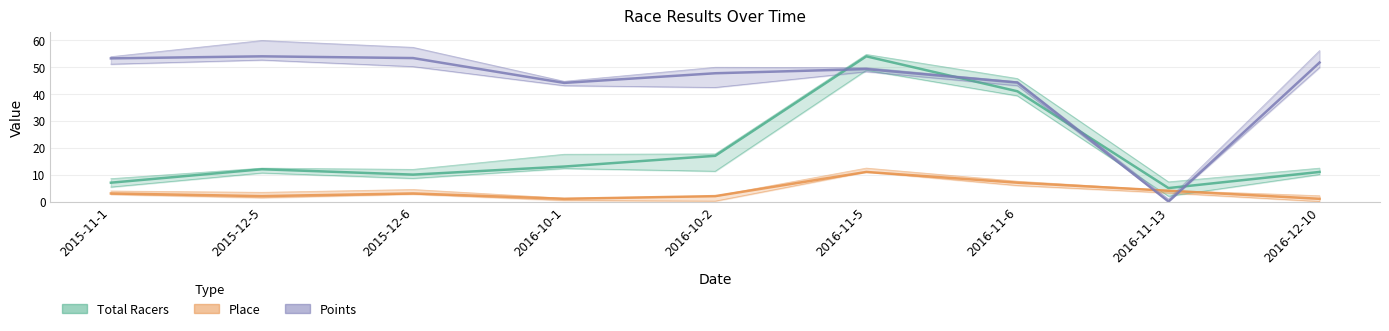

How many series are shown in this chart?

3